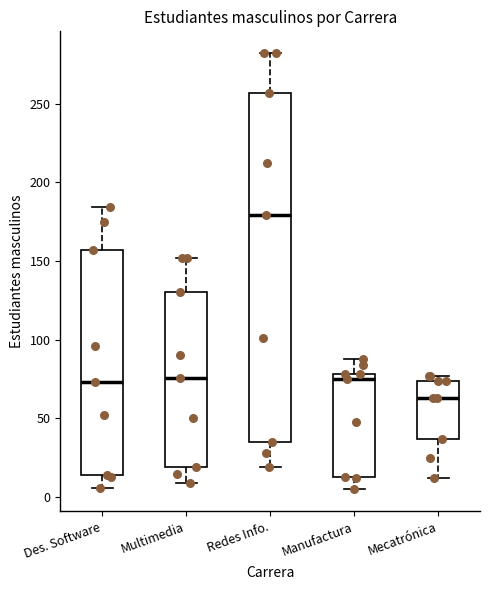

Where is the lower edge of the box for Mecatrónica on the y-axis? The values are not printed on the chart, so give them approximately, as read against the axis.

35